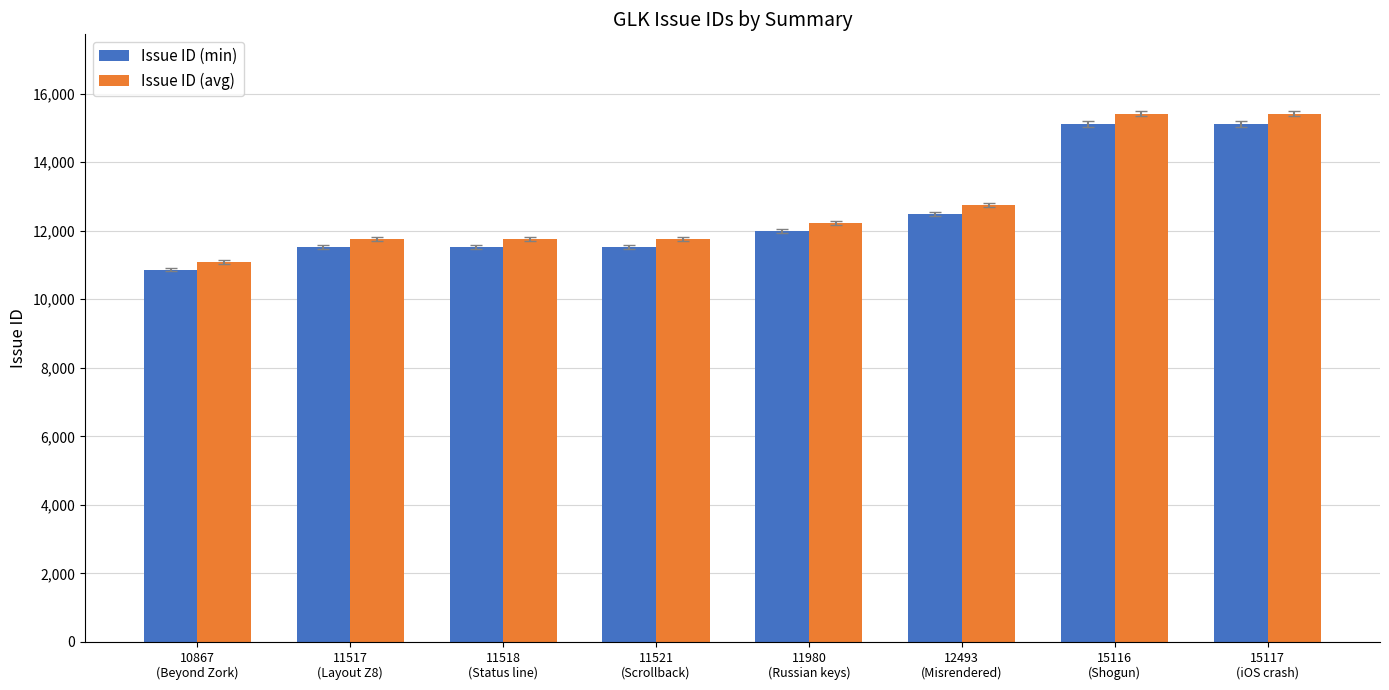

What is the sum of all Issue ID (min) values?

100129.0